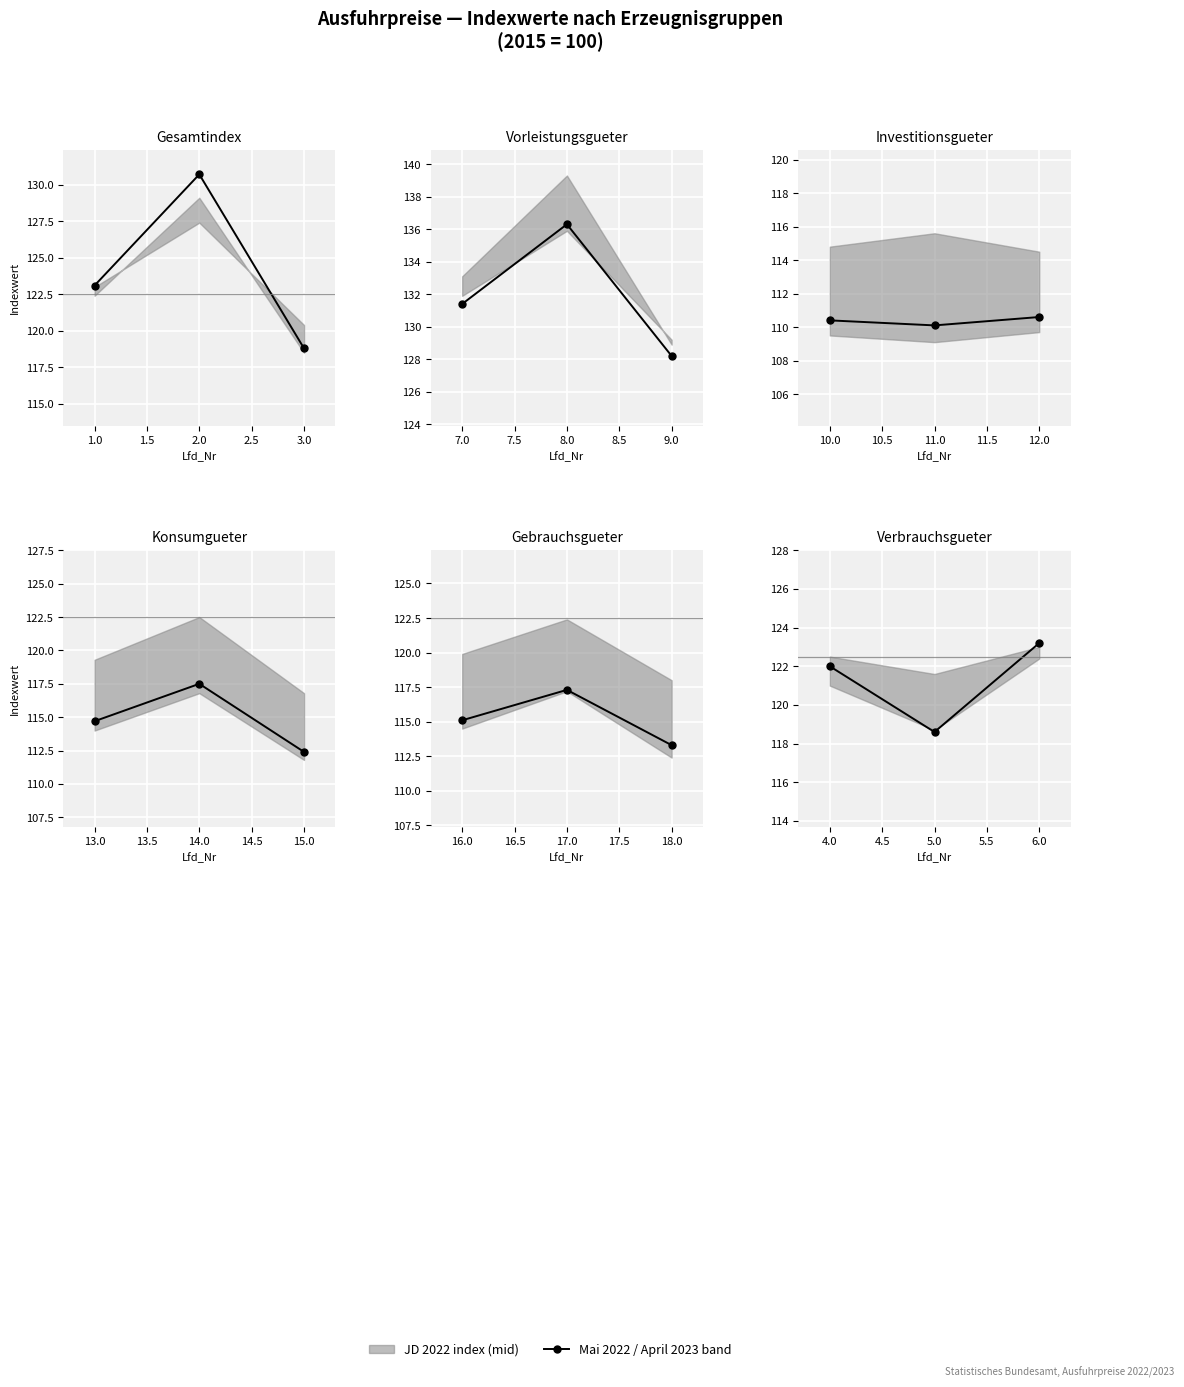

At which label does Indexwert_Mai_2023 first exceed 122?

1